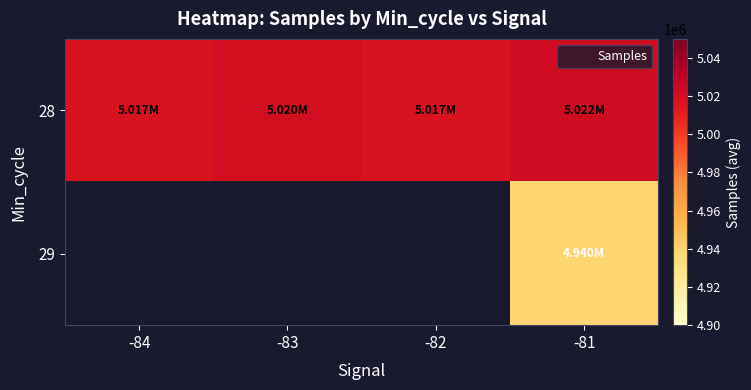

Read the 28 value at -82.

5017361.4